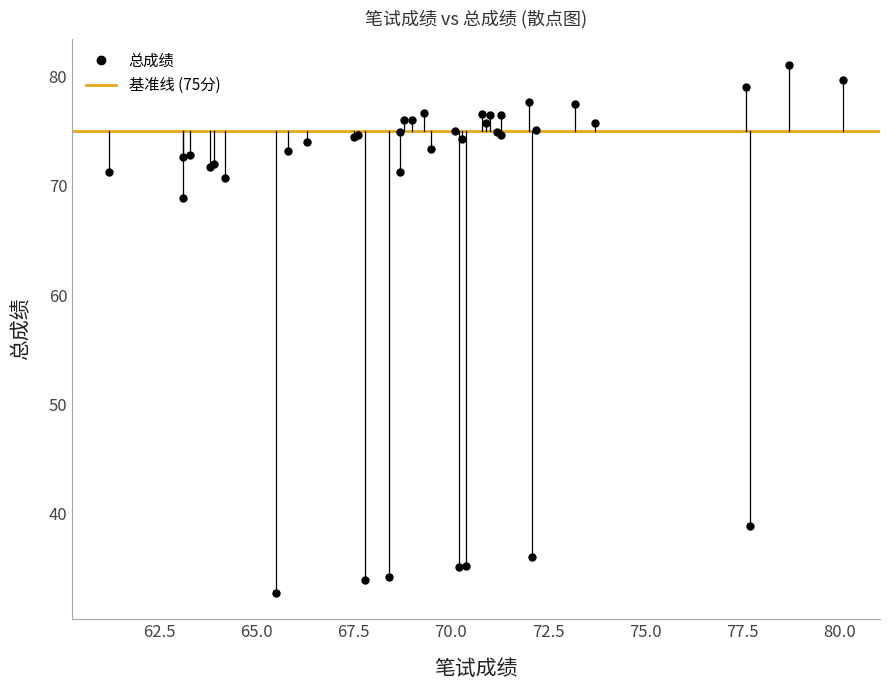

What Y value in the scatter plot is closest to 56?

68.9